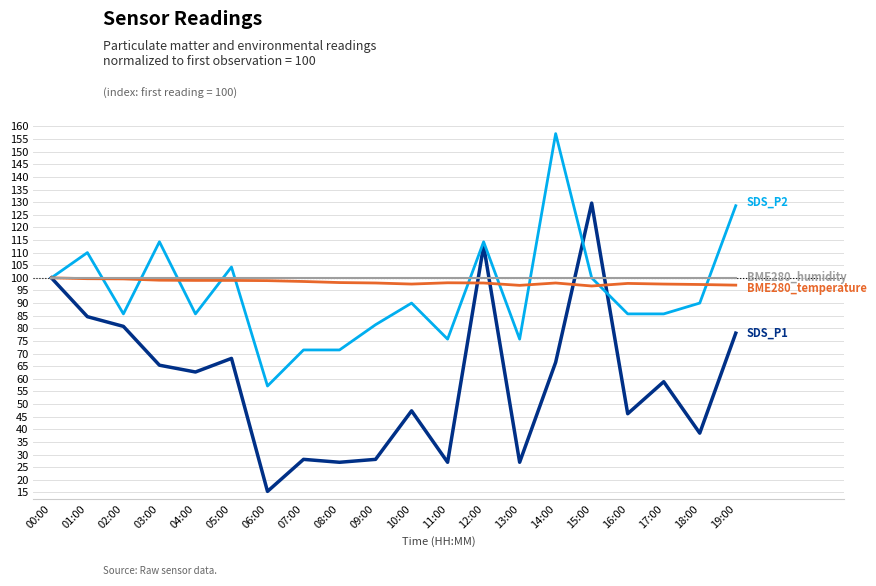

What position from the right is 05:00?

15